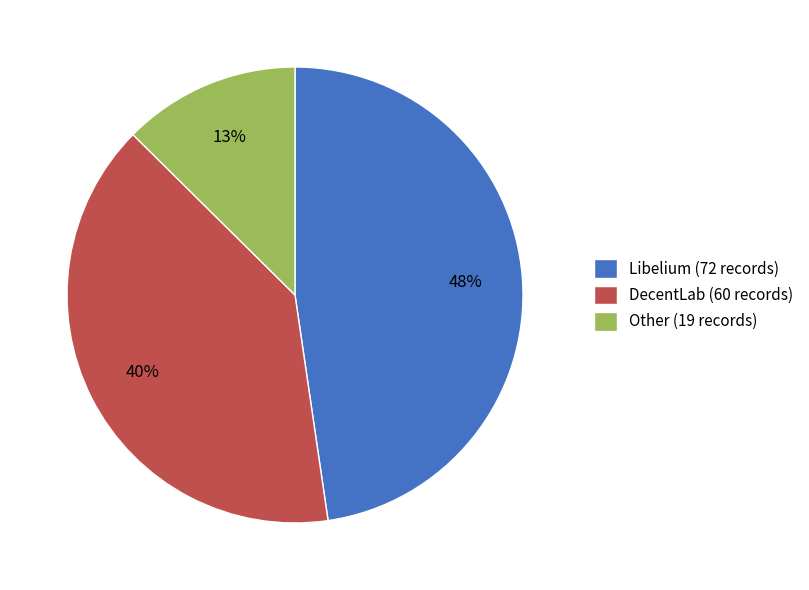

Do Libelium (72 records) and DecentLab (60 records) together represent more than half of the pie?

Yes